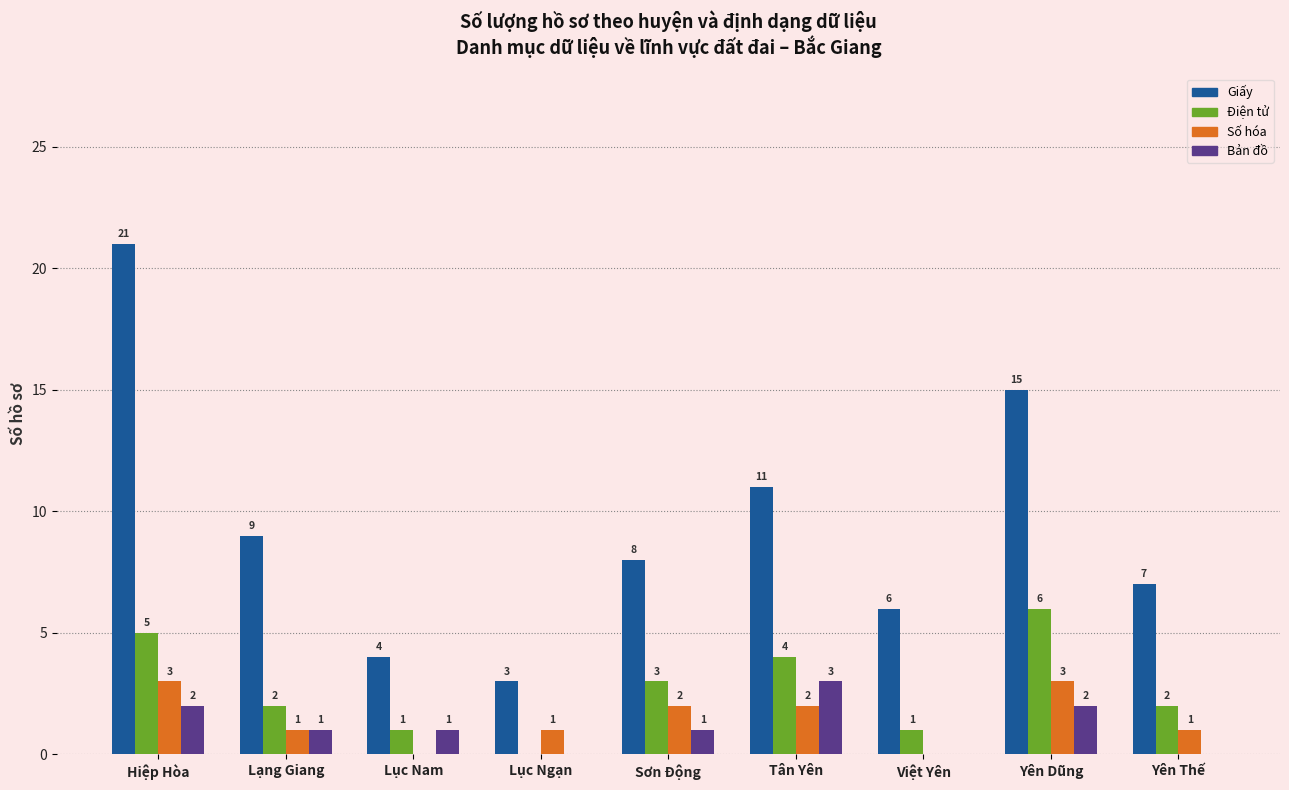

Are the bars grouped side by side (vs. stacked)?

Yes